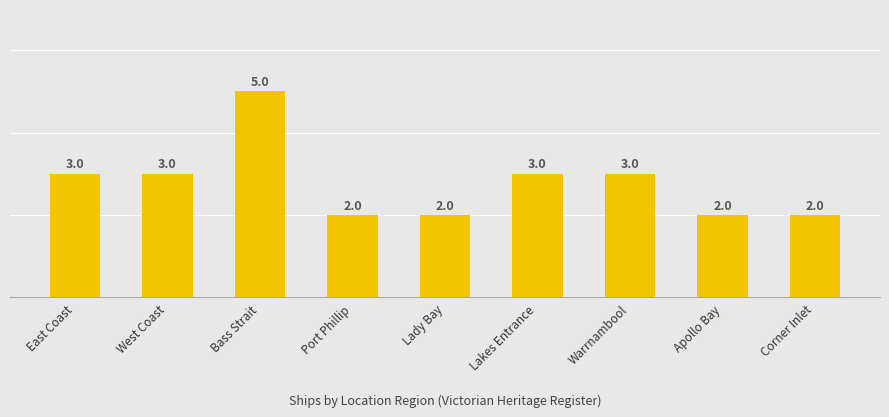

What is the label of the 1st bar from the left?

East Coast